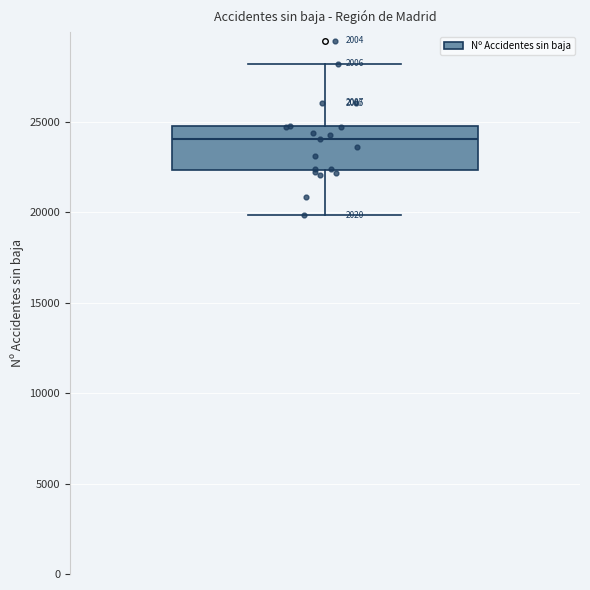

Where is the lower edge of the box on the y-axis? The values are not printed on the chart, so give them approximately, as read against the axis.

22500